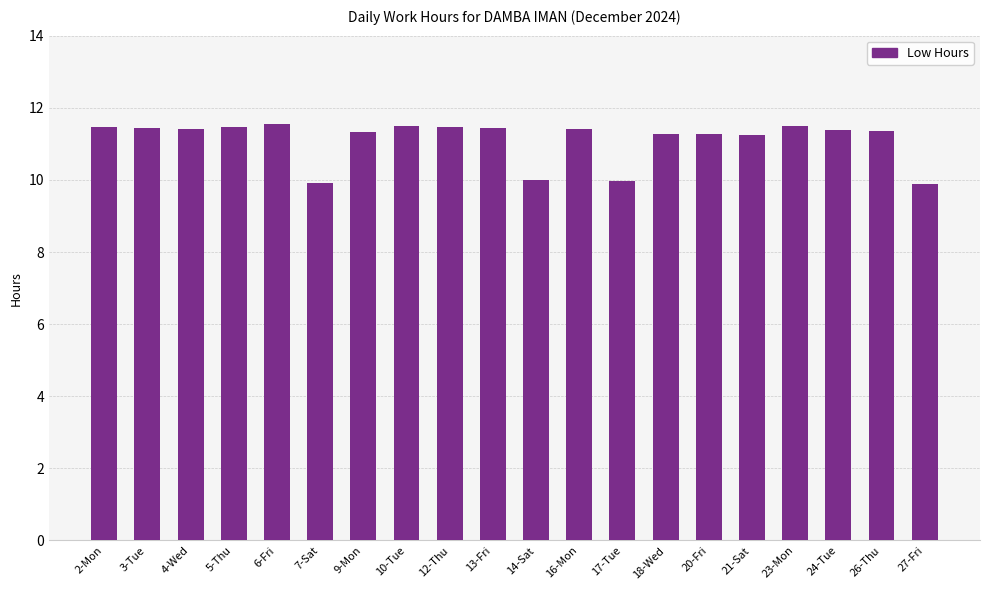

The chart shows a value of 11.4 at 16-Mon. True or false?

True